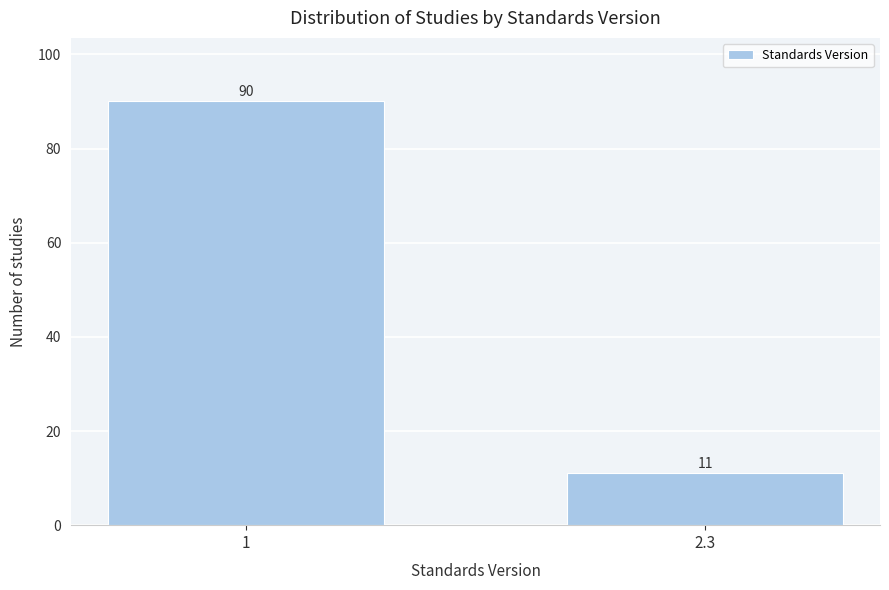

Reading right to left, transcribe all the data shown in this chart.

2.3=11	1=90